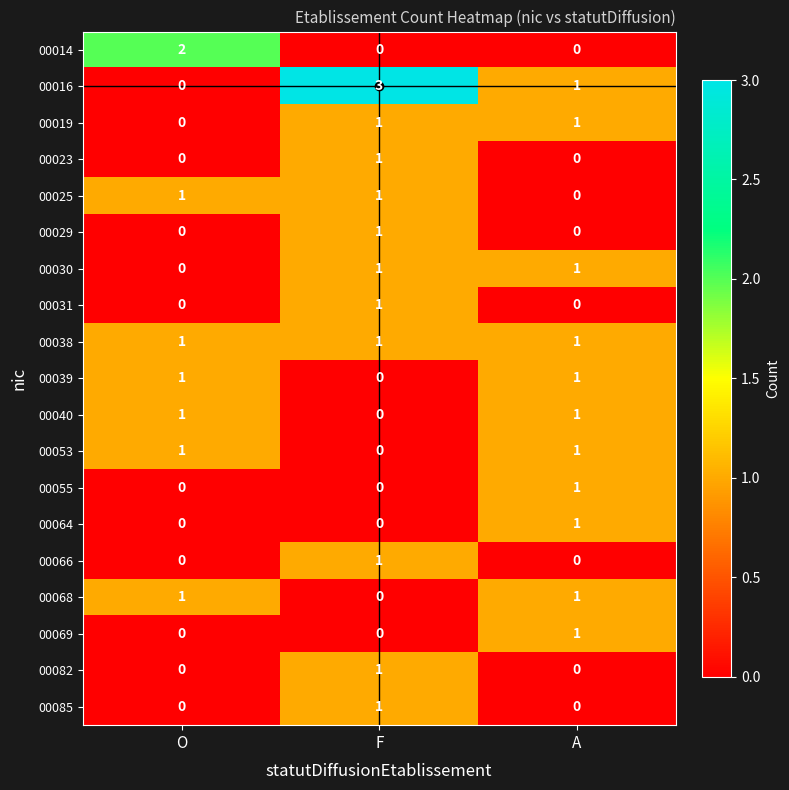

At which label does 00023 reach its peak?

F